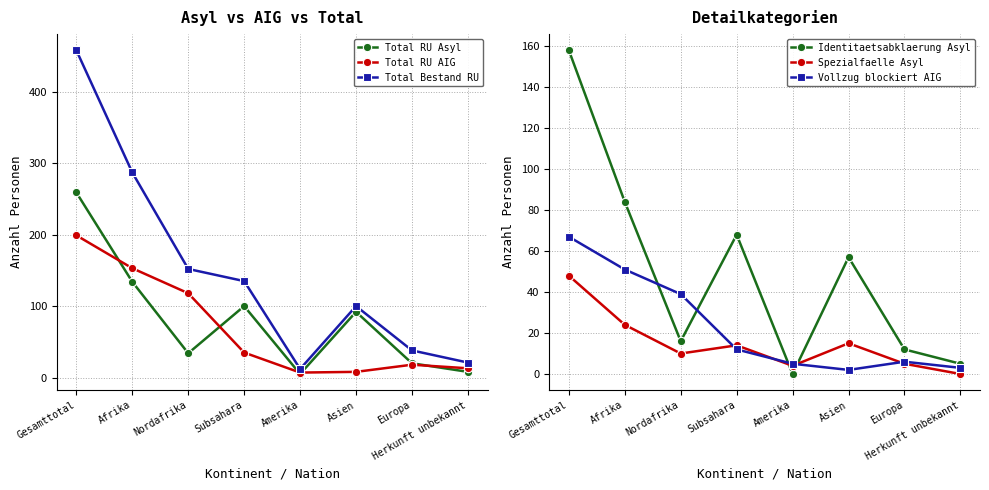

Between Asien and Nordafrika, which is larger?

Asien